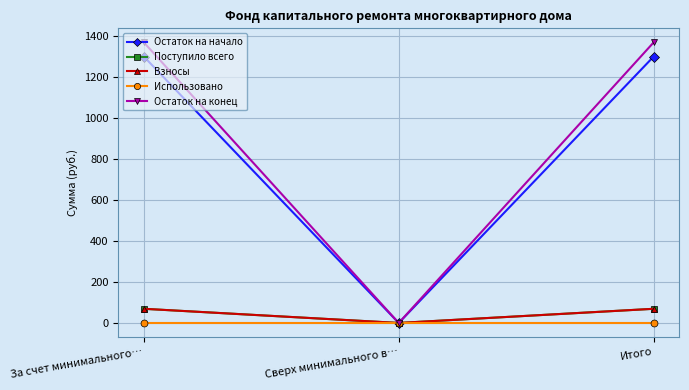

Reading left to right, list all the values displayed in this chart.

Остаток на начало: За счет минимального…=1300.0	Сверх минимального в…=0.0	Итого=1300.0
Поступило всего: За счет минимального…=69.1	Сверх минимального в…=0.0	Итого=69.1
Взносы: За счет минимального…=69.1	Сверх минимального в…=0.0	Итого=69.1
Использовано: За счет минимального…=0.0	Сверх минимального в…=0.0	Итого=0.0
Остаток на конец: За счет минимального…=1369.1	Сверх минимального в…=0.0	Итого=1369.1